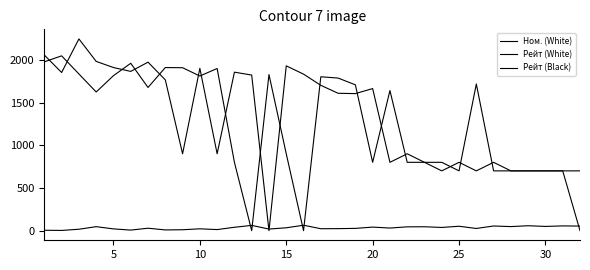

What is the difference between the second highest and minimum values in the Ном. (White) series?

59